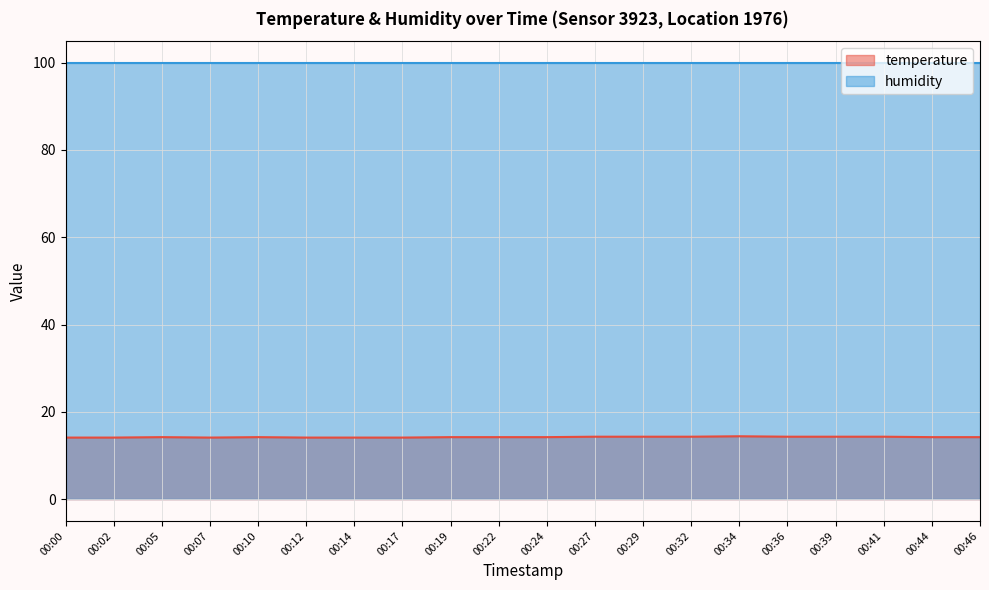

What is the highest value of the temperature series?

14.4